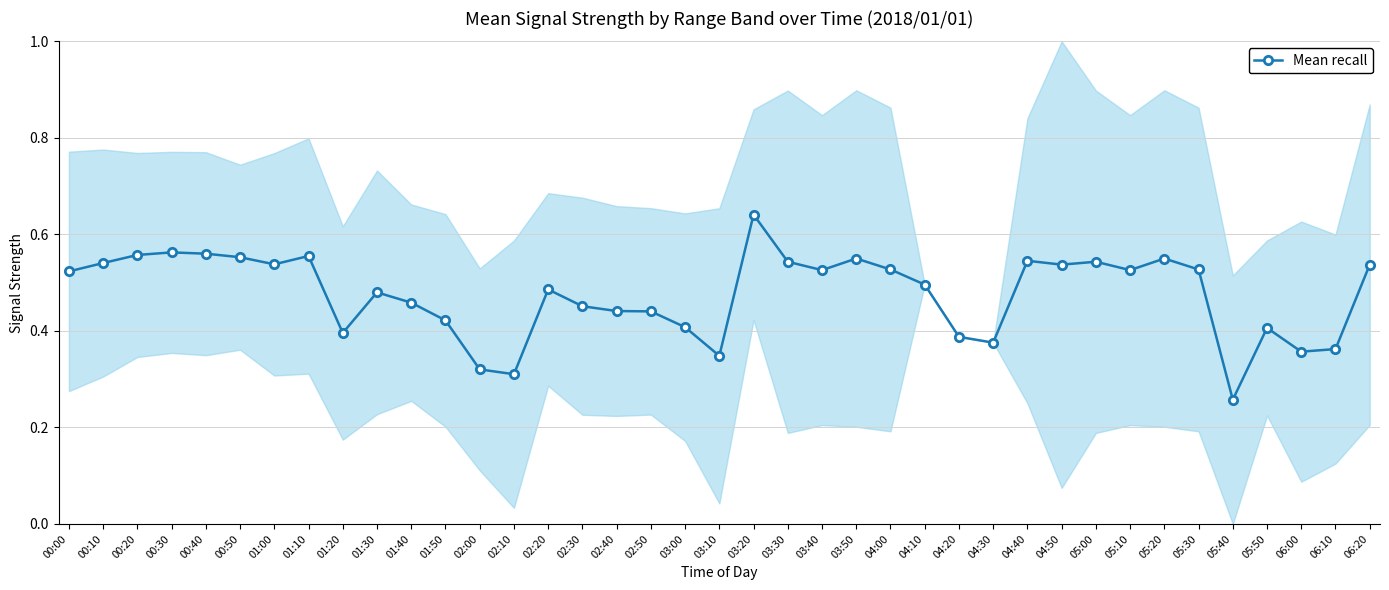

What is the maximum value shown in the chart?

0.6